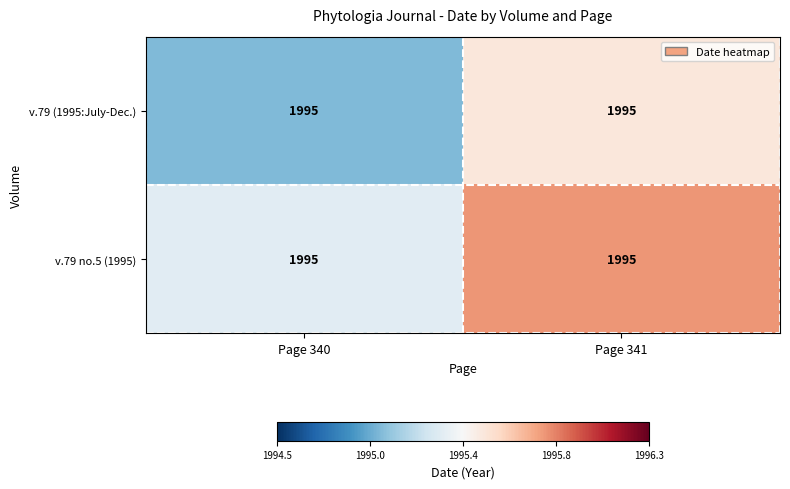

What is the difference between the v.79 no.5 (1995) values at Page 341 and Page 340?

0.5